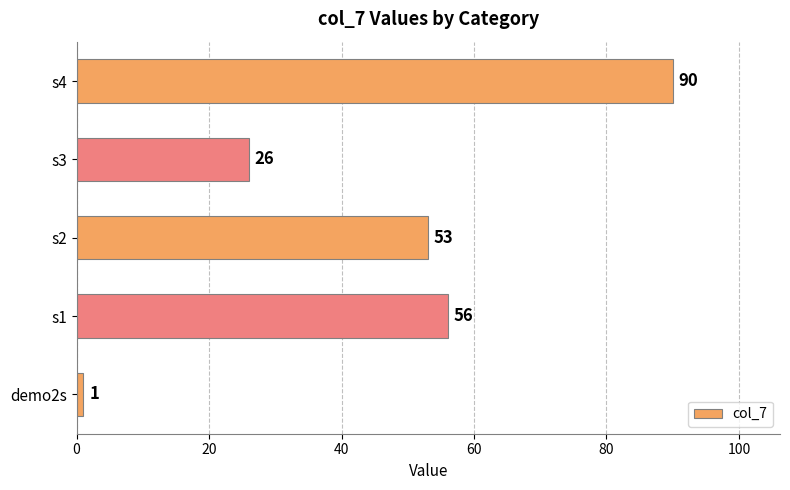

How many categories are shown in the chart?

5